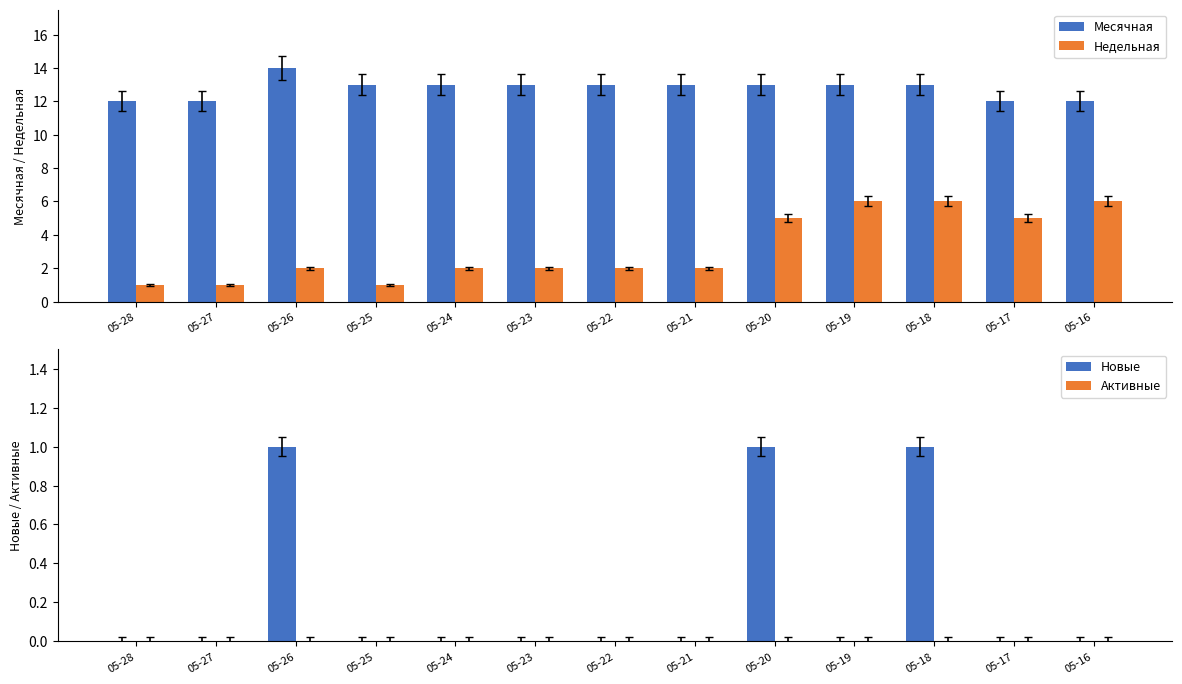

Reading left to right, what are all the values shown in this chart?

Месячная: 05-28=12	05-27=12	05-26=14	05-25=13	05-24=13	05-23=13	05-22=13	05-21=13	05-20=13	05-19=13	05-18=13	05-17=12	05-16=12
Недельная: 05-28=1	05-27=1	05-26=2	05-25=1	05-24=2	05-23=2	05-22=2	05-21=2	05-20=5	05-19=6	05-18=6	05-17=5	05-16=6
Новые: 05-28=0	05-27=0	05-26=1	05-25=0	05-24=0	05-23=0	05-22=0	05-21=0	05-20=1	05-19=0	05-18=1	05-17=0	05-16=0
Активные: 05-28=0	05-27=0	05-26=0	05-25=0	05-24=0	05-23=0	05-22=0	05-21=0	05-20=0	05-19=0	05-18=0	05-17=0	05-16=0